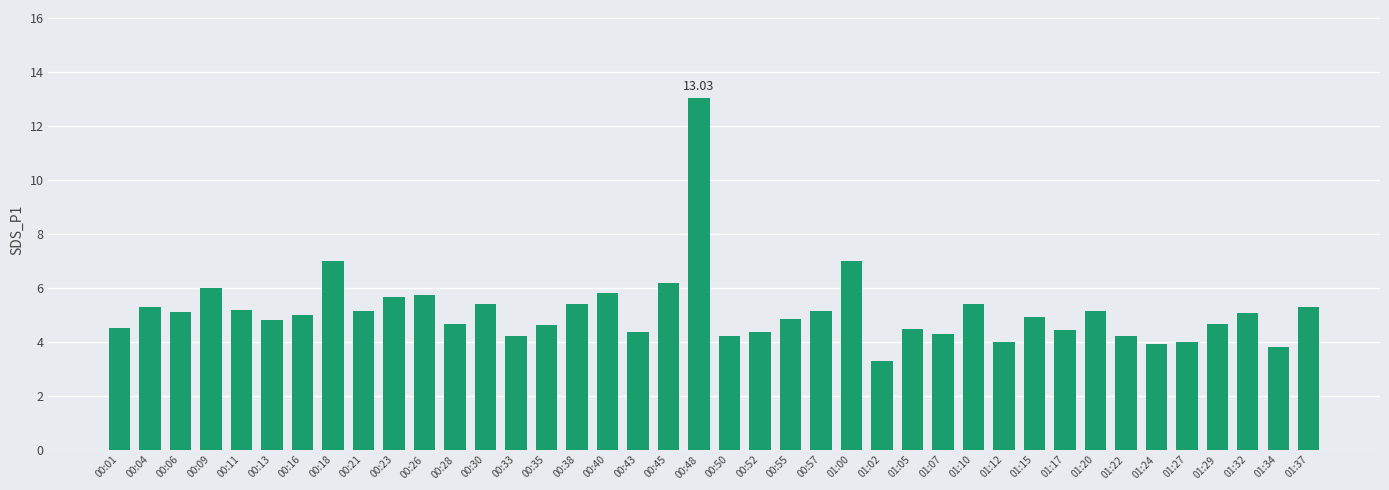

What is the sum of the values at 01:29 and 00:18?

11.6